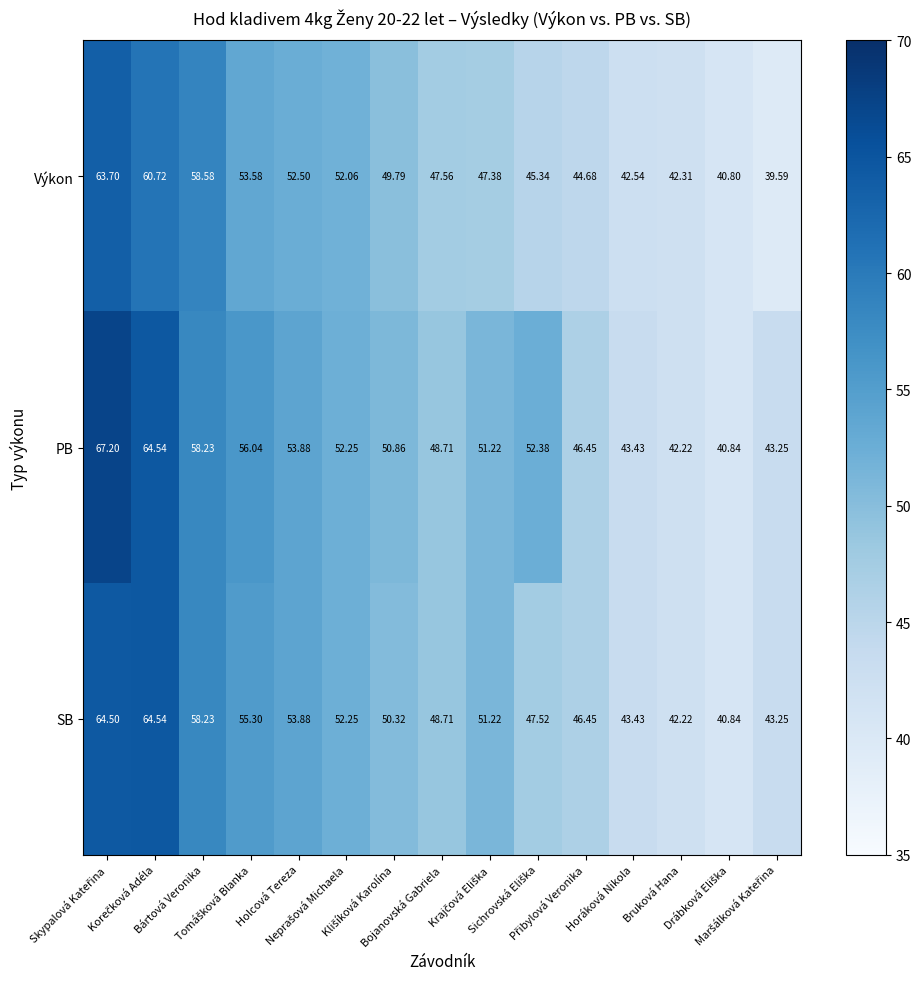

What is the maximum value shown in the chart?

67.2